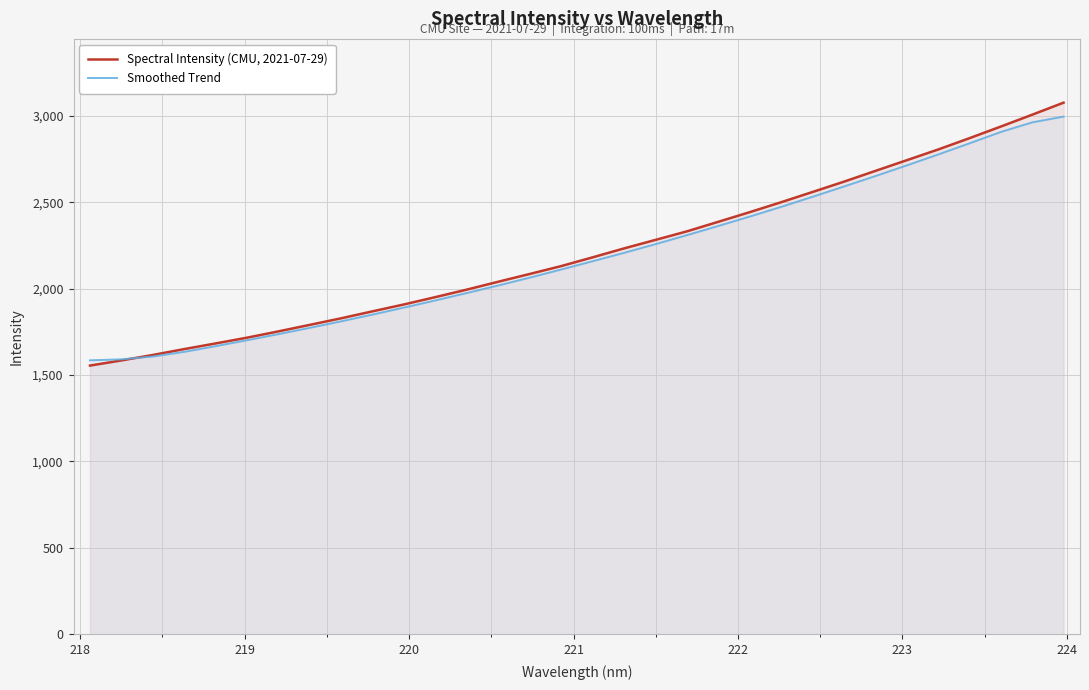

How many lines are shown in the chart?

2